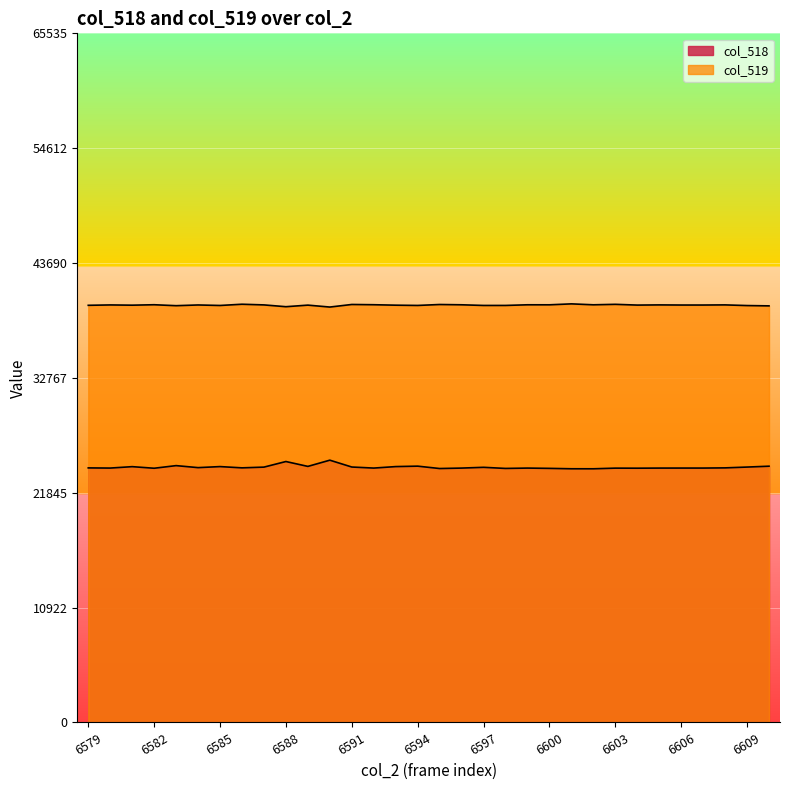

At which category does col_519 reach its first local peak?

6580